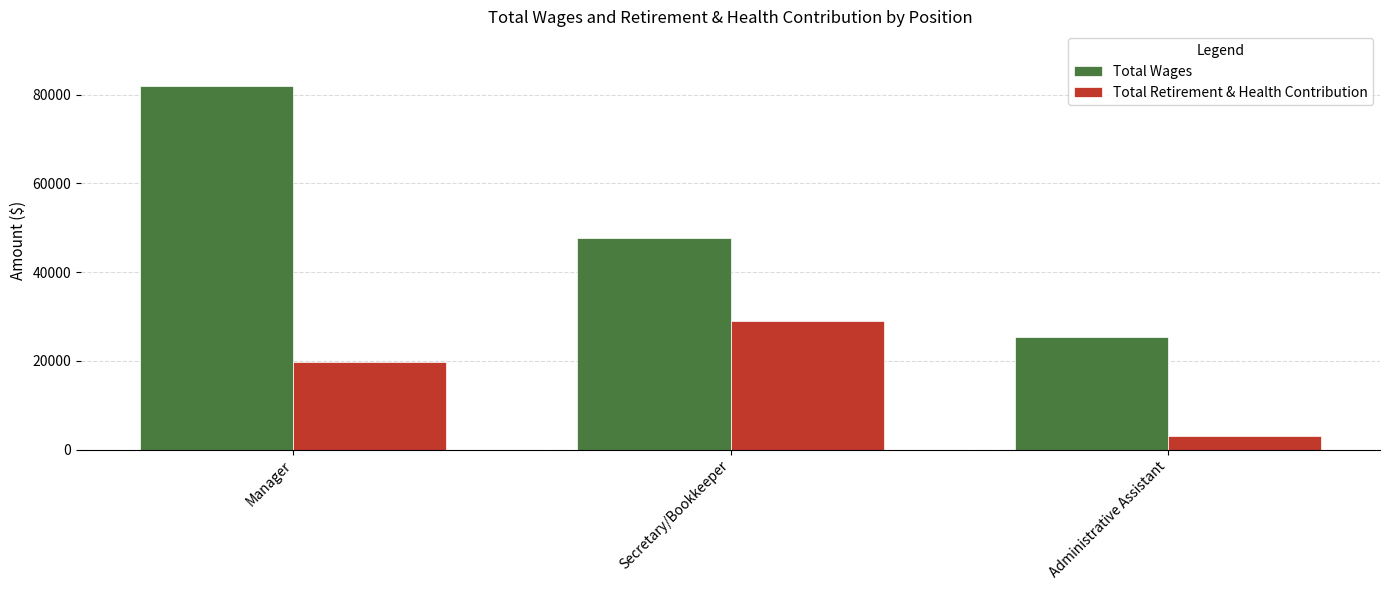

The Total Retirement & Health Contribution series shows 42081 at Secretary/Bookkeeper. True or false?

False